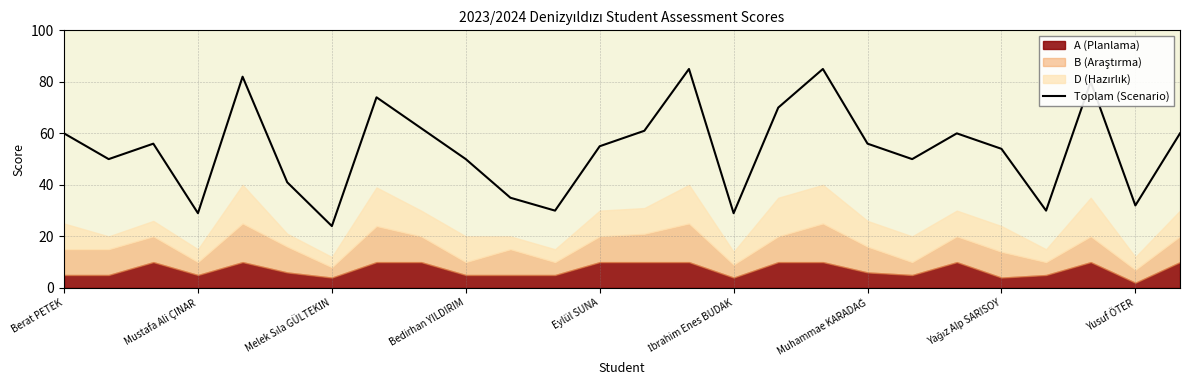

What is the change in value from 12 to 14?

+30